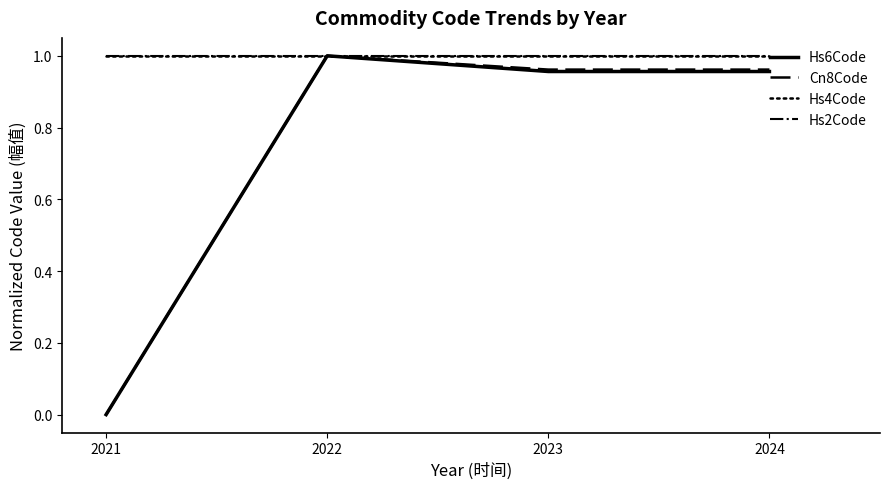

Reading right to left, what are all the values shown in this chart?

Hs6Code: 2024=1.0	2023=1.0	2022=1.0	2021=0.0
Cn8Code: 2024=1.0	2023=1.0	2022=1.0	2021=0.0
Hs4Code: 2024=1.0	2023=1.0	2022=1.0	2021=1.0
Hs2Code: 2024=1.0	2023=1.0	2022=1.0	2021=1.0